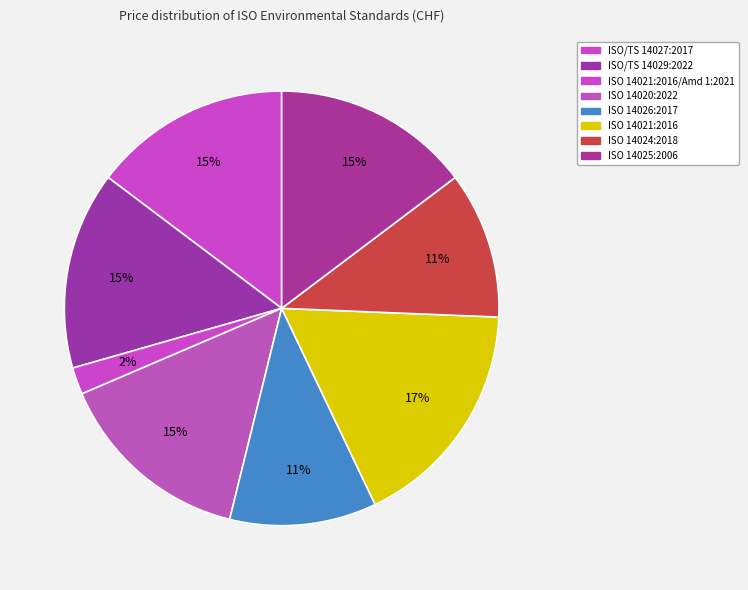

To the nearest percent, what is the average slice percentage?

12%